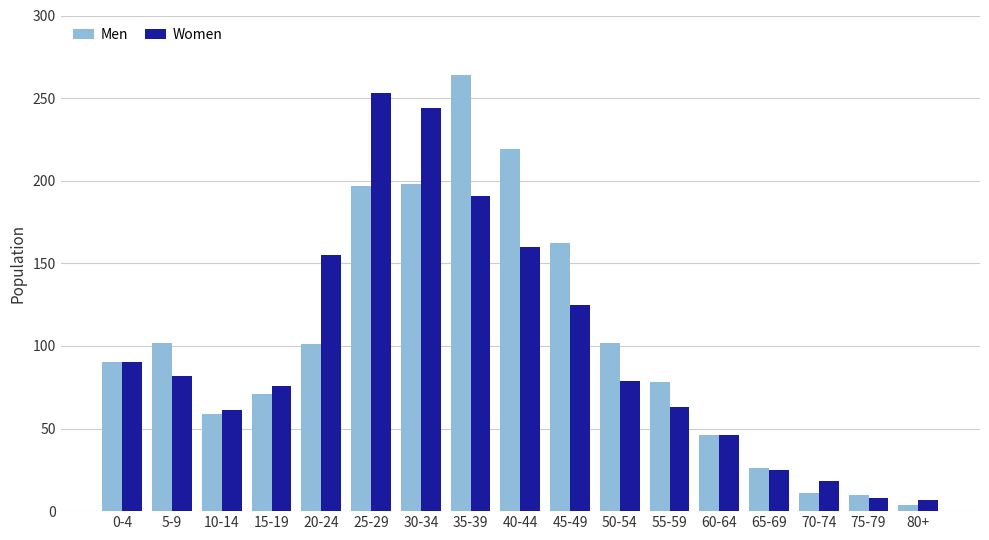

What is the average value of the Women series?

99